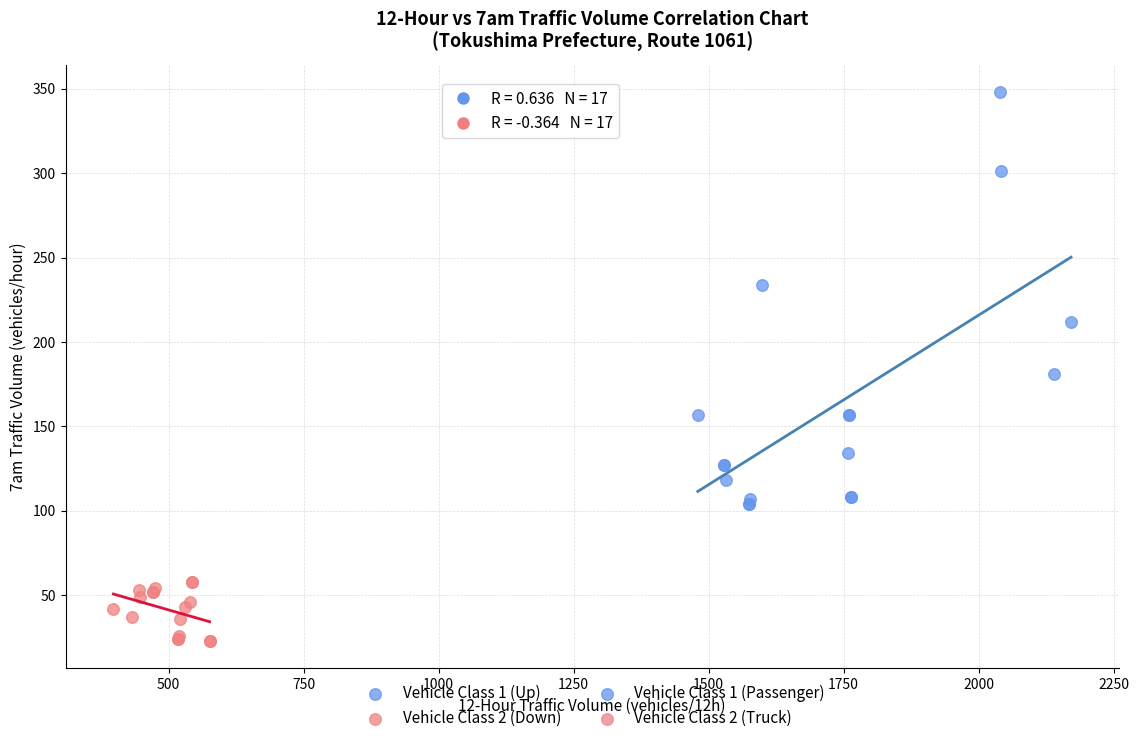

Which series reaches the maximum Y coordinate?

Vehicle Class 1 (Up)